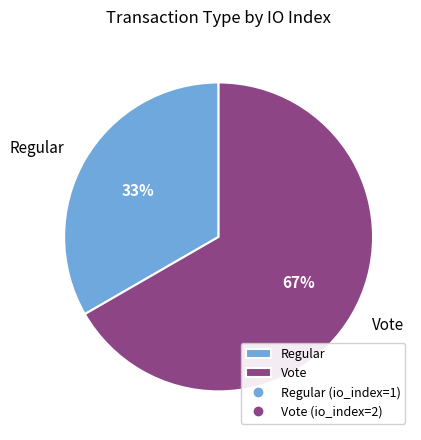

What is the ratio of the value at Vote to the value at Regular?

2.0